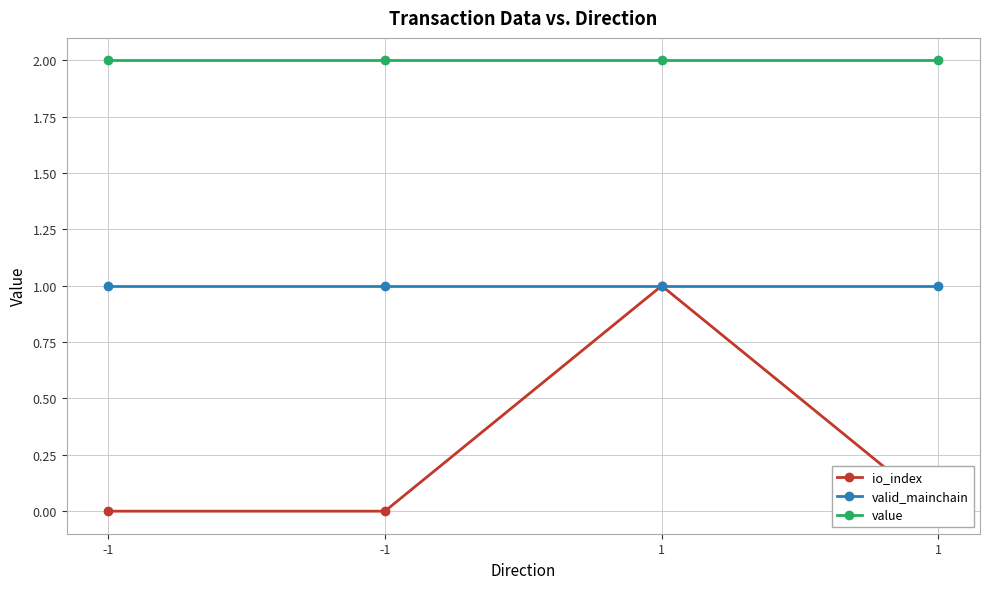

Which series has the widest spread of values?

io_index